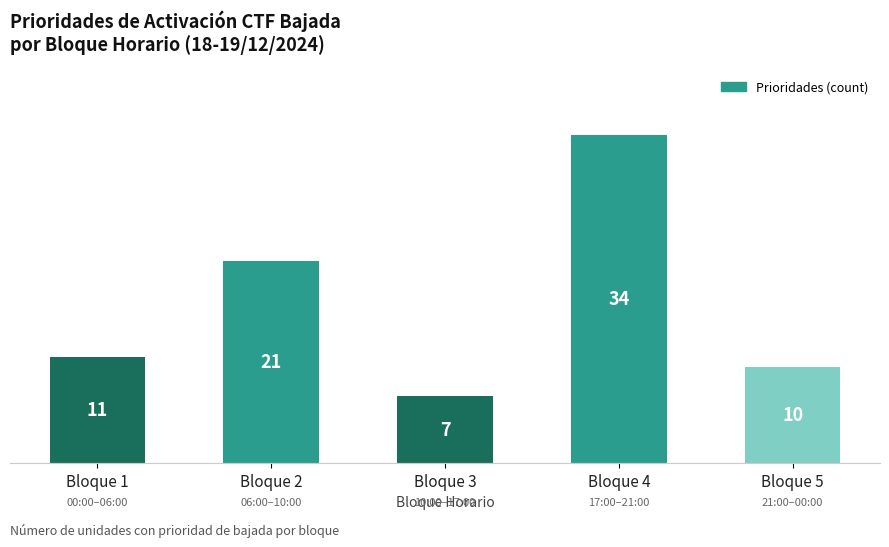

The chart shows a value of 6 at Bloque 5. True or false?

False